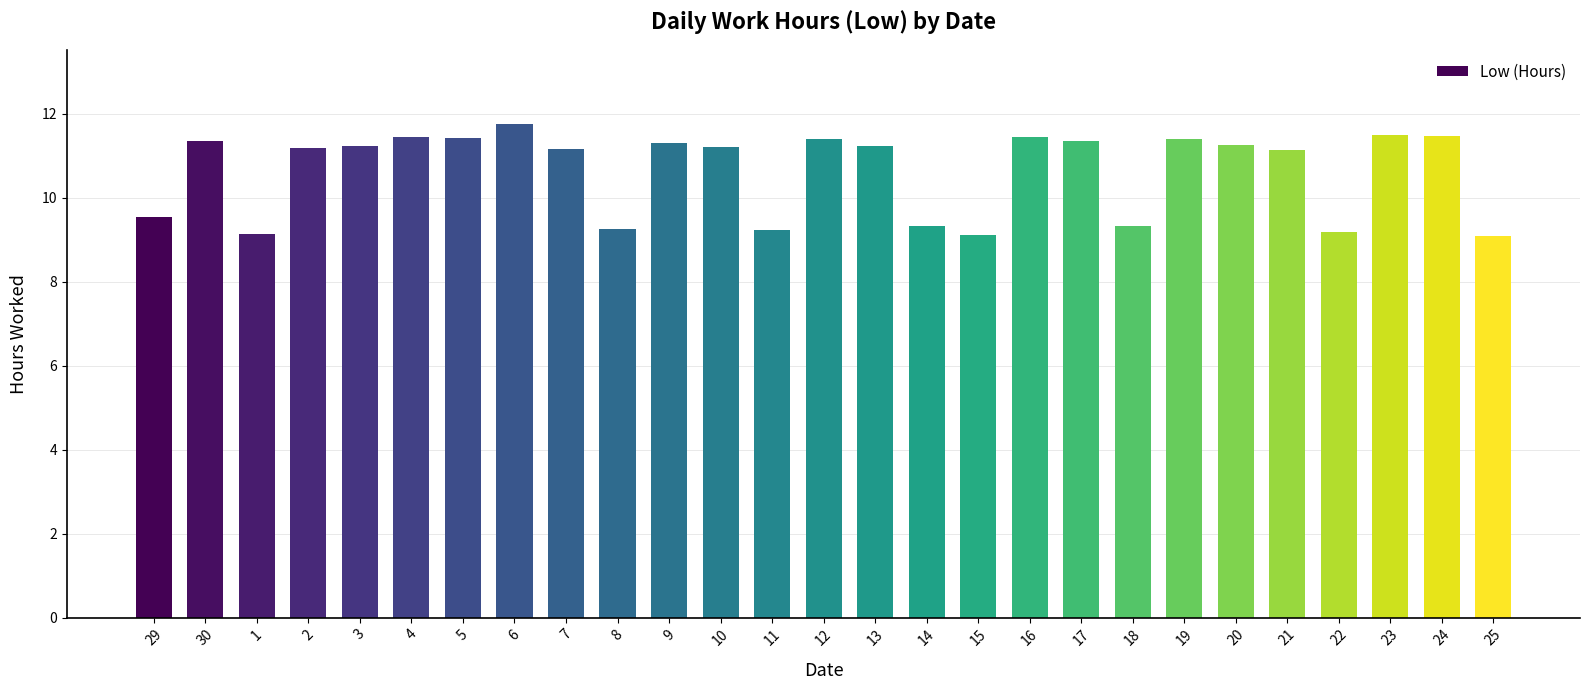

What position from the left is 6?

8